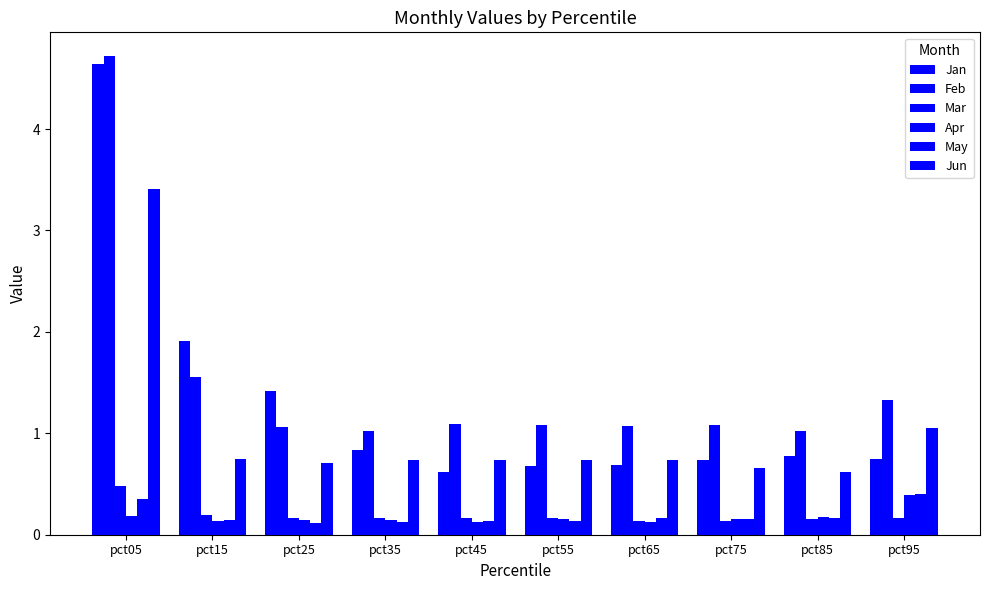

How many bars are there in total?

60